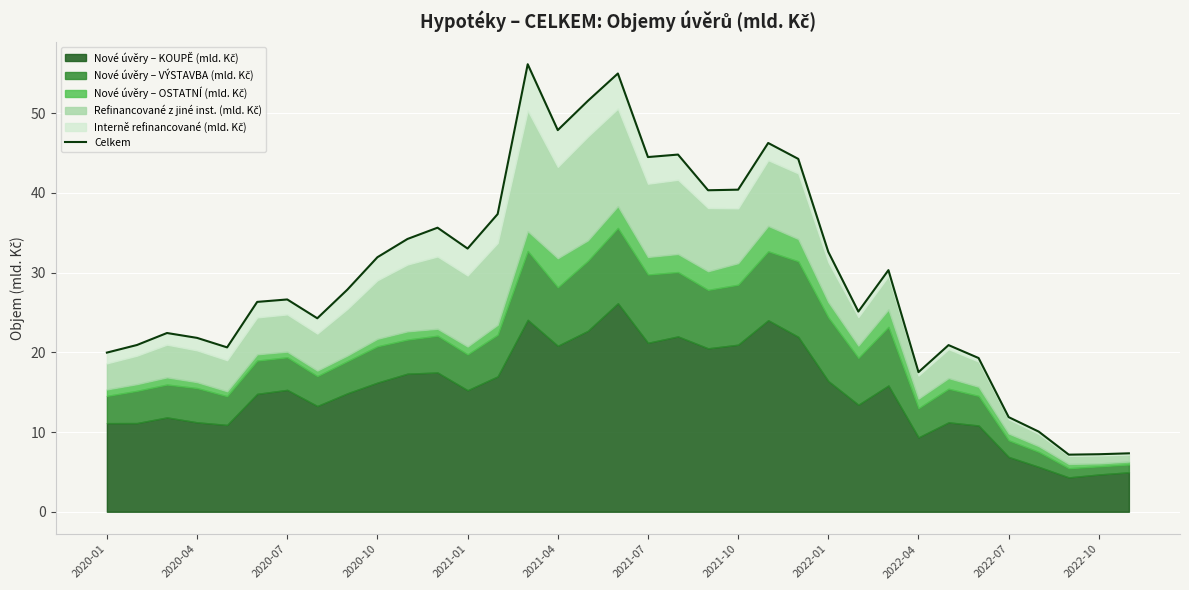

What value does the data have at 34?

7.3